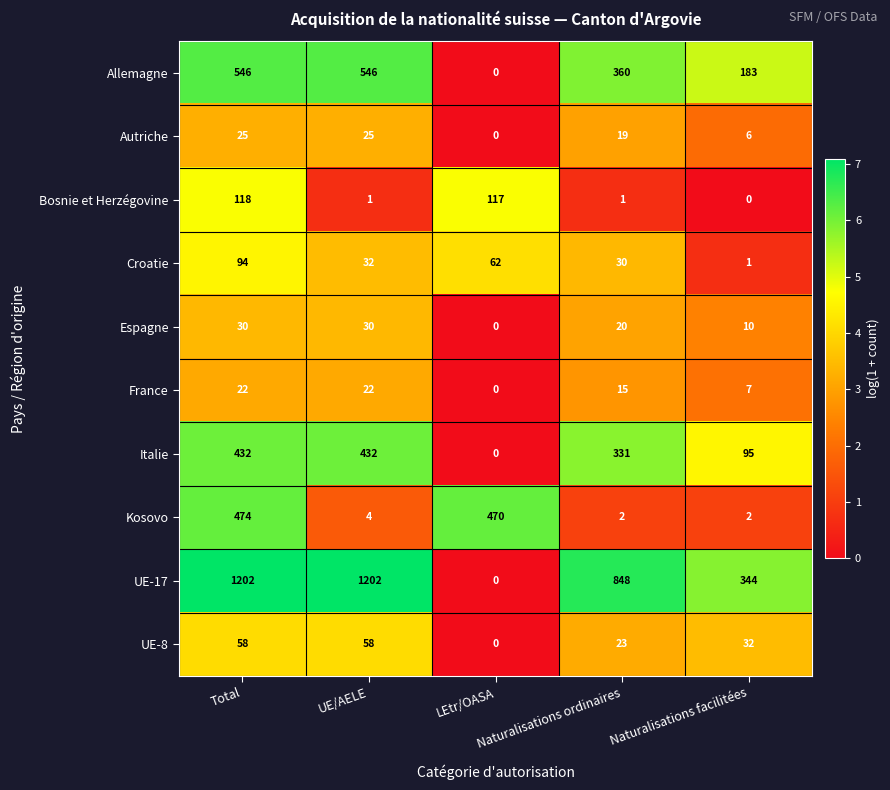

What is the difference between the maximum and second lowest values in the Italie series?

337